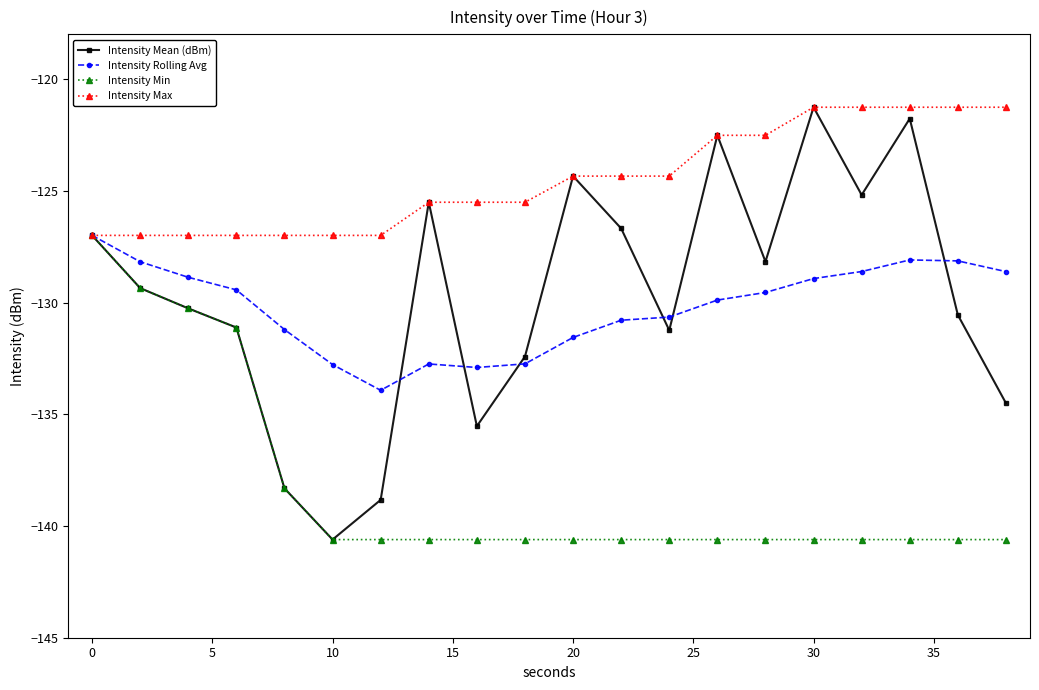

Which series has the largest total across all categories?

Intensity Max